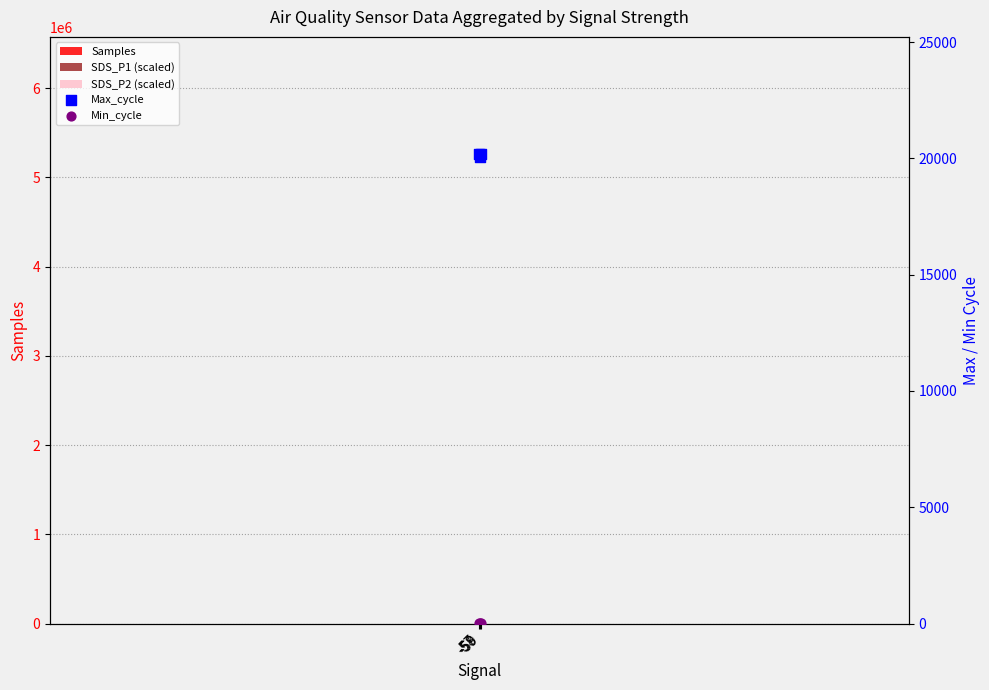

What are all the series names shown in the legend?

Samples, SDS_P1 (scaled), SDS_P2 (scaled), Max_cycle, Min_cycle